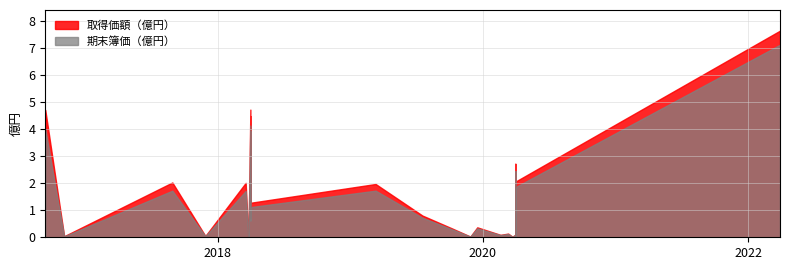

Which category has the lowest value across all series?

2020-03-31